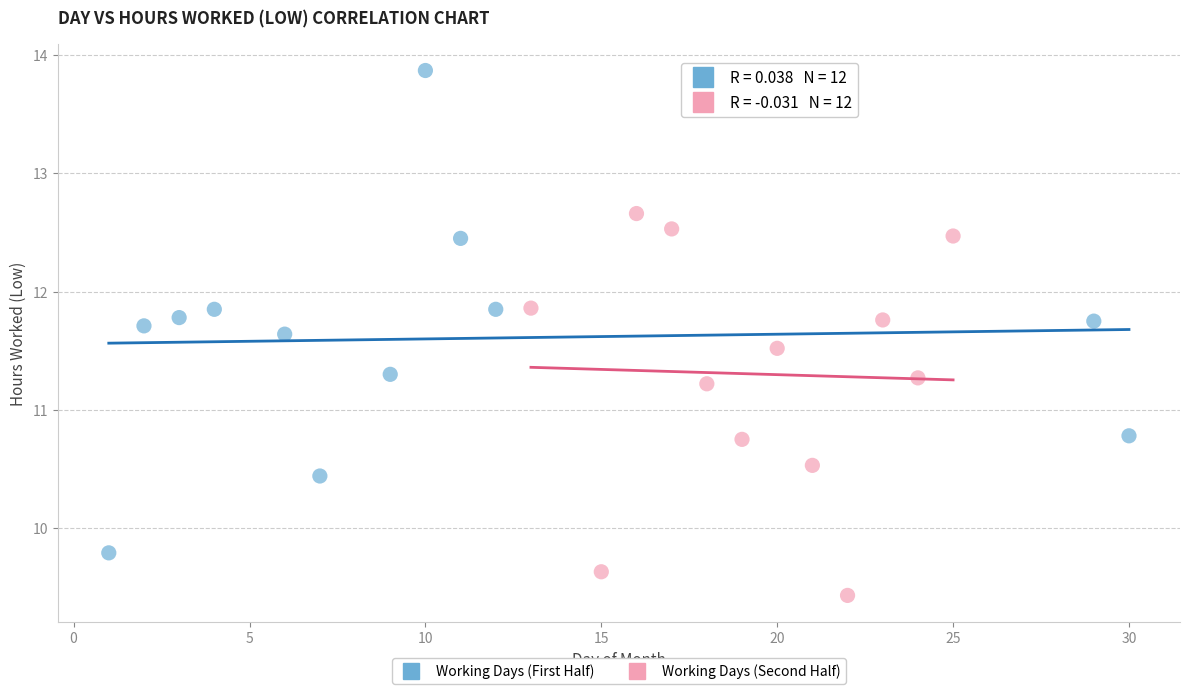

Which series has the largest Y range (max minus min)?

Working Days (First Half)